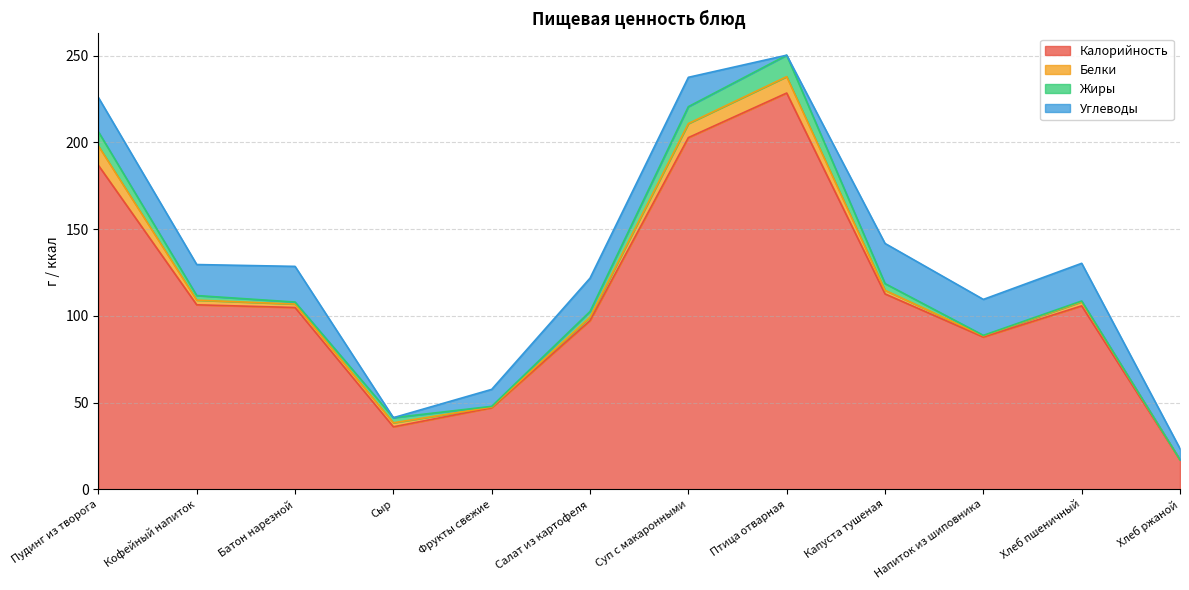

Reading left to right, list all the values displayed in this chart.

Калорийность: Пудинг из творога=186.8	Кофейный напиток=106.4	Батон нарезной=104.8	Сыр=36.0	Фрукты свежие=47.0	Салат из картофеля=97.2	Суп с макаронными=202.8	Птица отварная=228.5	Капуста тушеная=112.7	Напиток из шиповника=87.8	Хлеб пшеничный=105.8	Хлеб ржаной=16.9
Белки: Пудинг из творога=11.2	Кофейный напиток=2.7	Батон нарезной=2.0	Сыр=2.3	Фрукты свежие=0.4	Салат из картофеля=2.0	Суп с макаронными=8.1	Птица отварная=9.5	Капуста тушеная=2.1	Напиток из шиповника=0.7	Хлеб пшеничный=2.4	Хлеб ржаной=0.0
Жиры: Пудинг из творога=8.2	Кофейный напиток=2.7	Батон нарезной=1.2	Сыр=3.0	Фрукты свежие=0.4	Салат из картофеля=3.3	Суп с макаронными=9.8	Птица отварная=12.4	Капуста тушеная=3.9	Напиток из шиповника=0.3	Хлеб пшеничный=0.5	Хлеб ржаной=0.0
Углеводы: Пудинг из творога=19.7	Кофейный напиток=17.9	Батон нарезной=20.6	Сыр=0.0	Фрукты свежие=9.8	Салат из картофеля=19.2	Суп с макаронными=16.9	Птица отварная=0.0	Капуста тушеная=23.1	Напиток из шиповника=20.7	Хлеб пшеничный=21.7	Хлеб ржаной=6.4